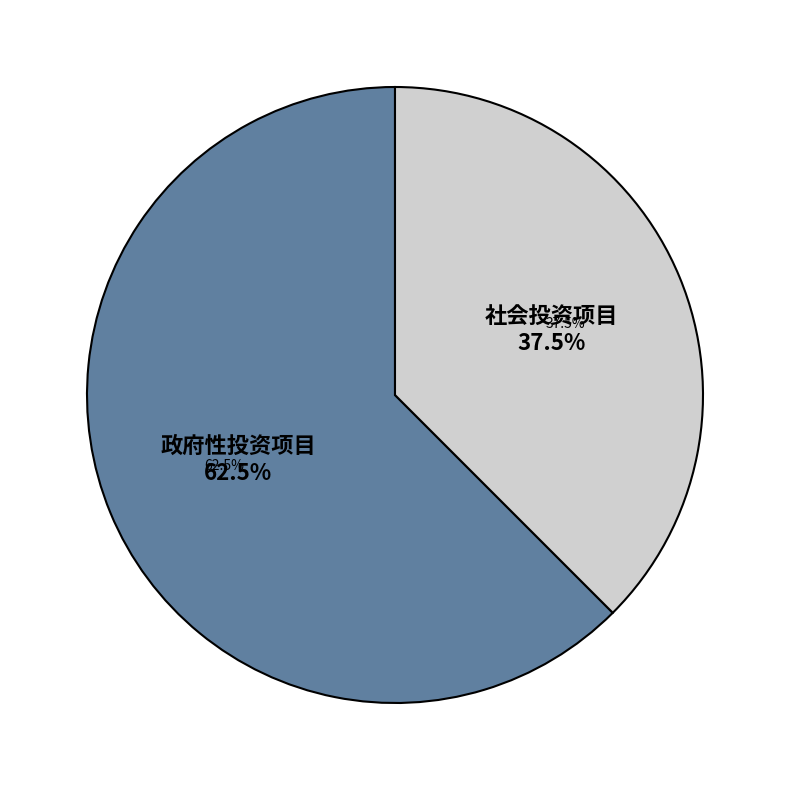

To the nearest percent, what is the combined percentage of 社会投资项目 and 政府性投资项目?

100%